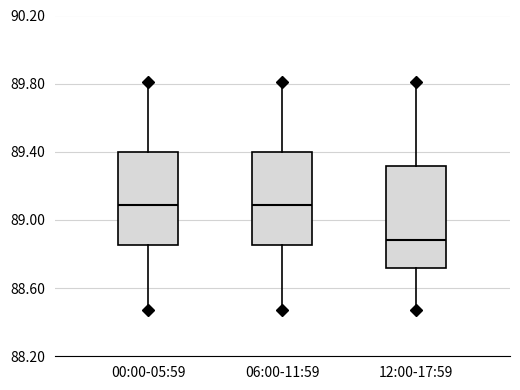

Reading left to right, transcribe this box plot: for each box, give where its median line is, the range the box spans, and where its two whiskers end, as read against the y-axis. The values are not printed on the chart, so give them approximately, as read against the axis.

00:00-05:59: median 89.10, box 88.85 to 89.40, whiskers 88.45 to 89.80
06:00-11:59: median 89.10, box 88.85 to 89.40, whiskers 88.45 to 89.80
12:00-17:59: median 88.90, box 88.70 to 89.30, whiskers 88.45 to 89.80